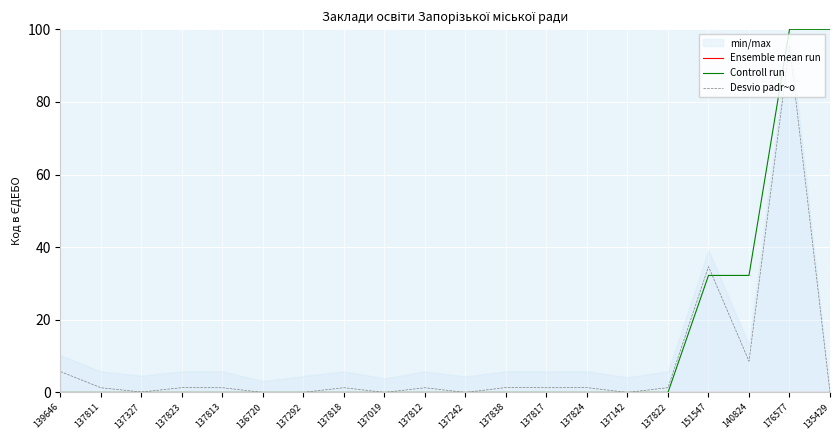

Is it true that Controll run equals 56.7 at 139646?

False